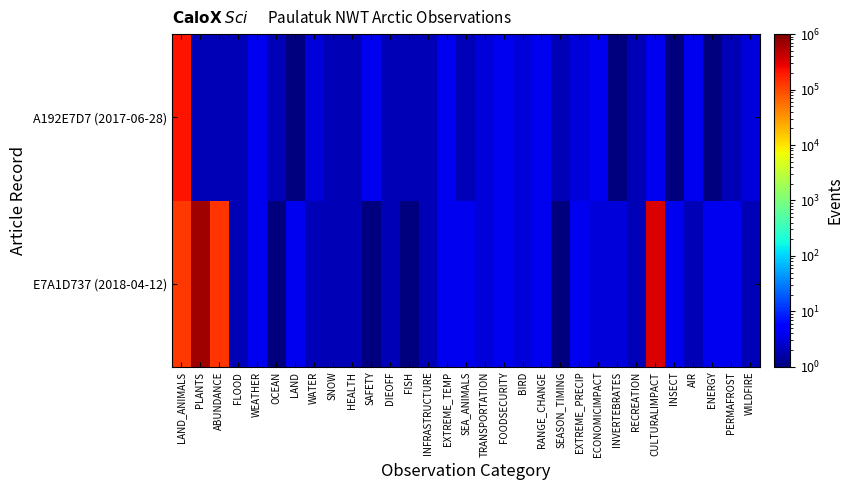

Reading left to right, extract all data points from this chart.

E7A1D737 (2018-04-12): LAND_ANIMALS=122058	PLANTS=671255	ABUNDANCE=132032	FLOOD=2	WEATHER=4	OCEAN=1	LAND=4	WATER=2	SNOW=2	HEALTH=2	SAFETY=1	DIEOFF=2	FISH=1	INFRASTRUCTURE=2	EXTREME_TEMP=4	SEA_ANIMALS=4	TRANSPORTATION=3	FOODSECURITY=4	BIRD=3	RANGE_CHANGE=4	SEASON_TIMING=1	EXTREME_PRECIP=4	ECONOMICIMPACT=3	INVERTEBRATES=3	RECREATION=2	CULTURALIMPACT=327169	INSECT=4	AIR=2	ENERGY=4	PERMAFROST=4	WILDFIRE=2
A192E7D7 (2017-06-28): LAND_ANIMALS=214276	PLANTS=2	ABUNDANCE=2	FLOOD=2	WEATHER=4	OCEAN=2	LAND=1	WATER=3	SNOW=2	HEALTH=2	SAFETY=4	DIEOFF=2	FISH=2	INFRASTRUCTURE=2	EXTREME_TEMP=4	SEA_ANIMALS=2	TRANSPORTATION=3	FOODSECURITY=4	BIRD=3	RANGE_CHANGE=4	SEASON_TIMING=2	EXTREME_PRECIP=3	ECONOMICIMPACT=4	INVERTEBRATES=1	RECREATION=2	CULTURALIMPACT=4	INSECT=1	AIR=4	ENERGY=1	PERMAFROST=2	WILDFIRE=3